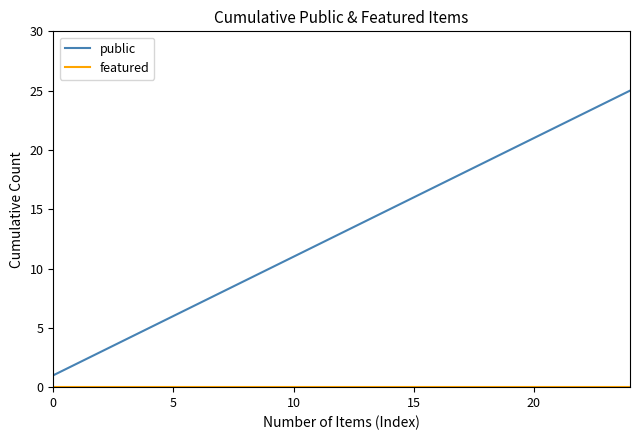

What is the average value of the public series?

13